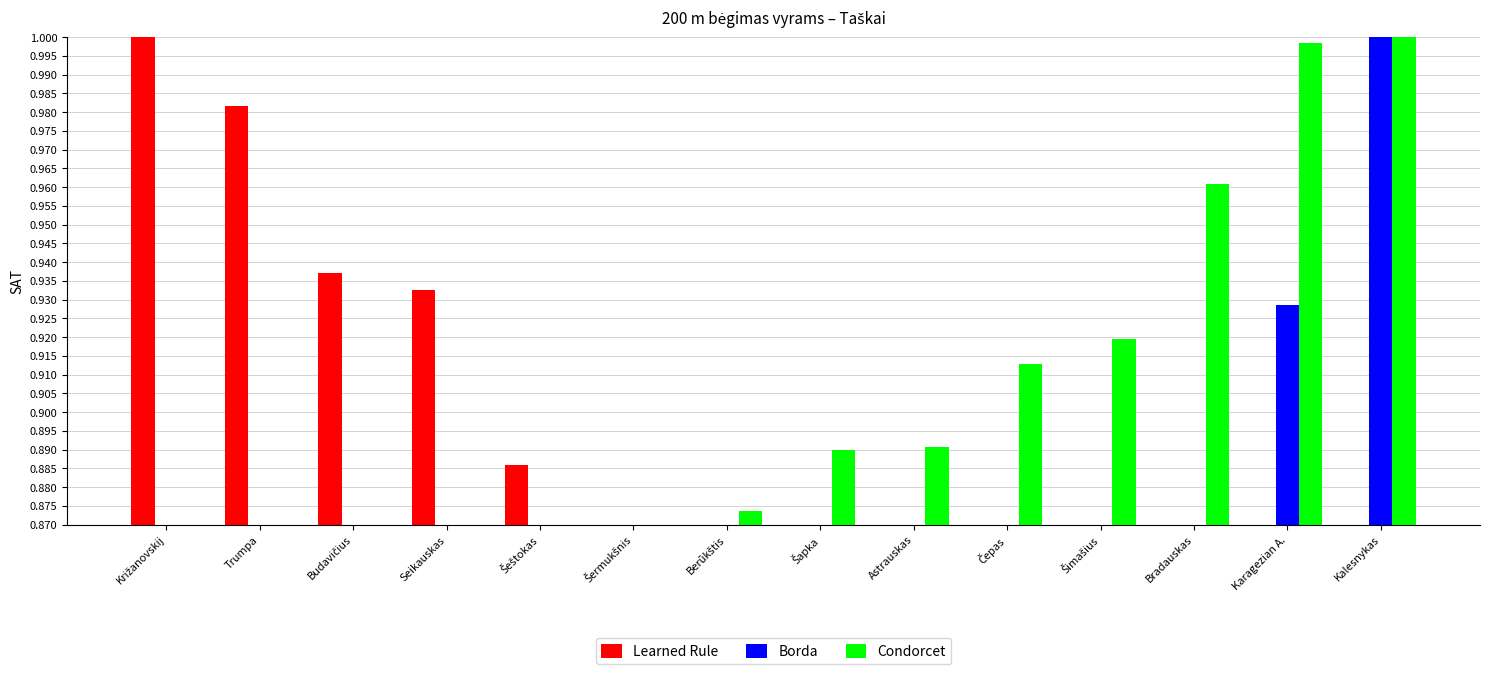

Which series has the largest total across all categories?

Condorcet